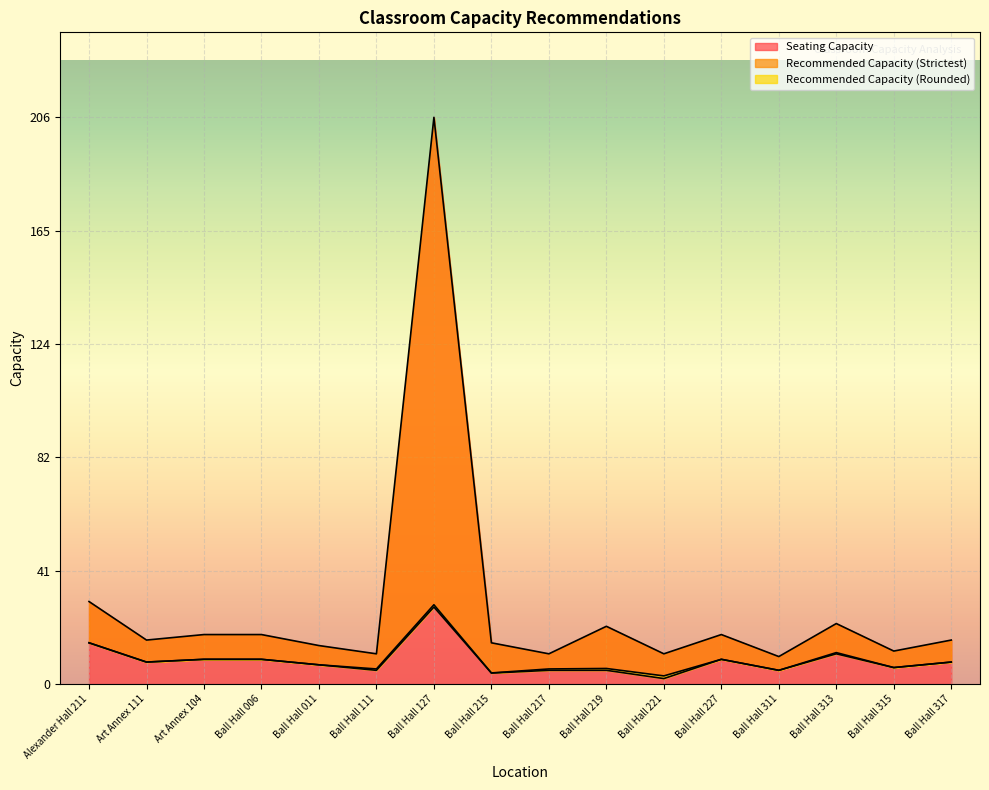

What is the sum of all Recommended Capacity (Rounded) values?

136.0